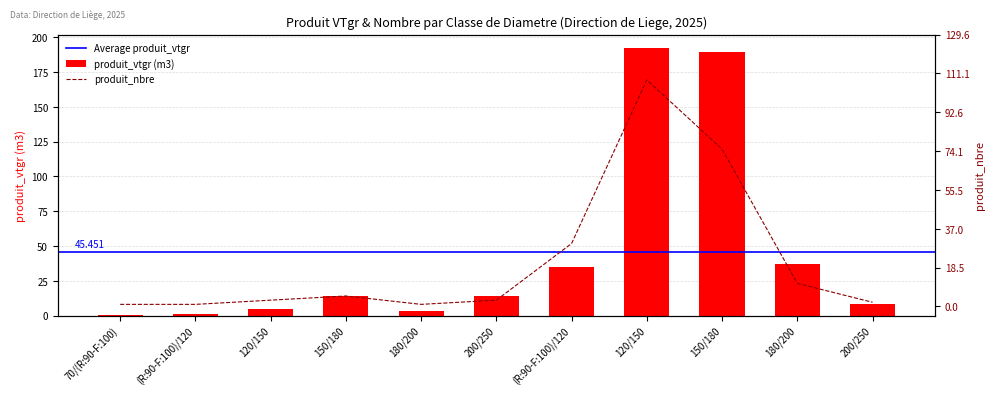

The value of produit_nbre at 120/150 is 4.8. True or false?

False